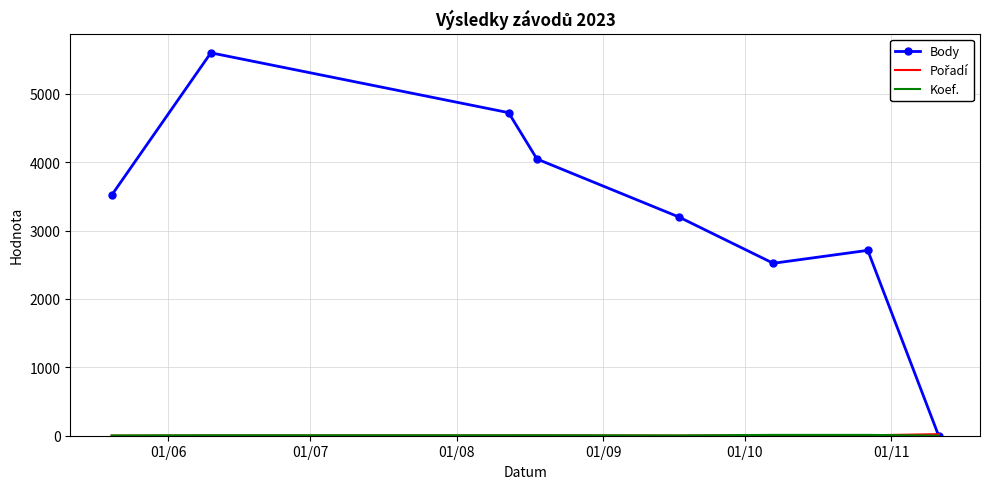

Which series has the widest spread of values?

Body